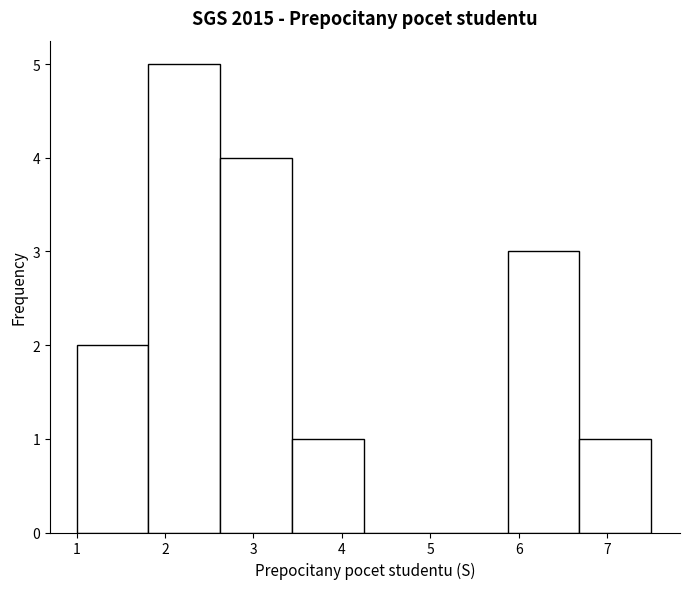

Reading left to right, transcribe this chart: for each bar, give the range it covers on the x-axis and its height. Neither the bar edges nor the heights are printed on the chart, so give them approximately, as read against the axes.

1.0 to 1.8: 2
1.8 to 2.6: 5
2.6 to 3.4: 4
3.4 to 4.3: 1
4.3 to 5.1: 0
5.1 to 5.9: 0
5.9 to 6.7: 3
6.7 to 7.5: 1